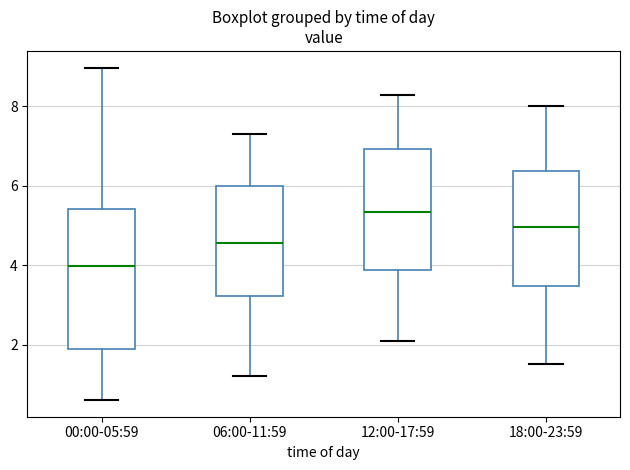

Reading left to right, read every box against the y-axis: the position of its median line, the range the box covers, and the ends of its whiskers. The values are not printed on the chart, so give them approximately, as read against the axis.

00:00-05:59: median 4.0, box 1.8 to 5.4, whiskers 0.6 to 9.0
06:00-11:59: median 4.6, box 3.2 to 6.0, whiskers 1.2 to 7.4
12:00-17:59: median 5.4, box 3.8 to 7.0, whiskers 2.2 to 8.4
18:00-23:59: median 5.0, box 3.4 to 6.4, whiskers 1.6 to 8.0